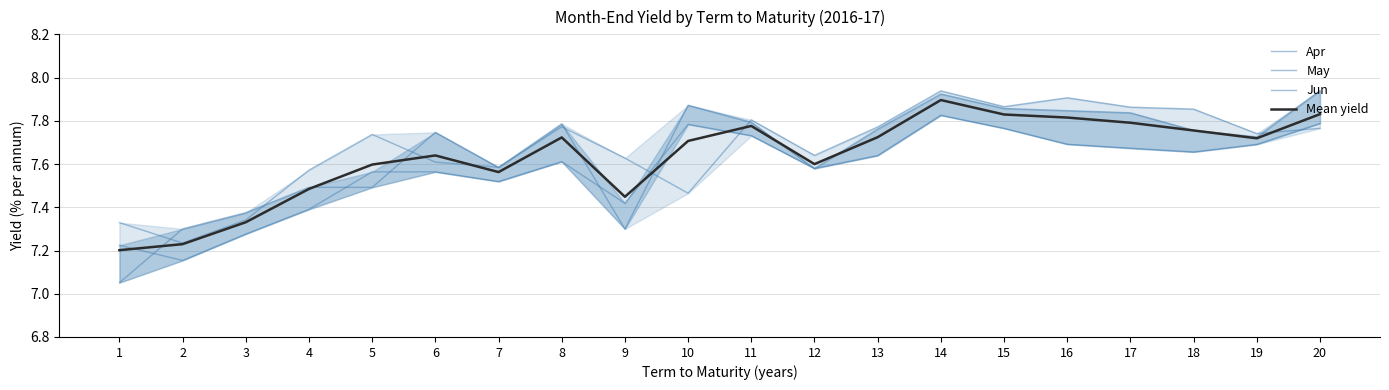

At which category does the chart reach its peak across all series?

20